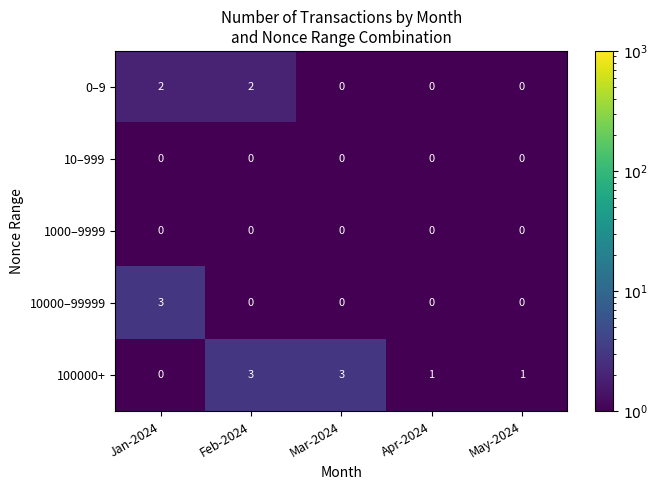

Reading left to right, what are all the values shown in this chart?

0–9: 2	2	0	0	0
10–999: 0	0	0	0	0
1000–9999: 0	0	0	0	0
10000–99999: 3	0	0	0	0
100000+: 0	3	3	1	1